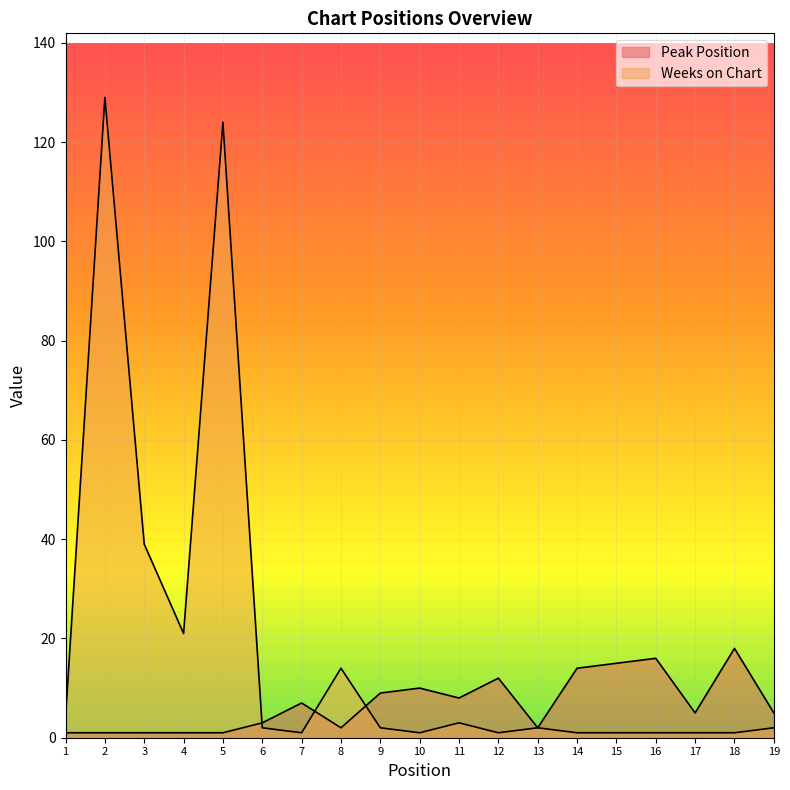

Rank the series by their maximum value, from highest to lowest.

Weeks on Chart, Peak Position